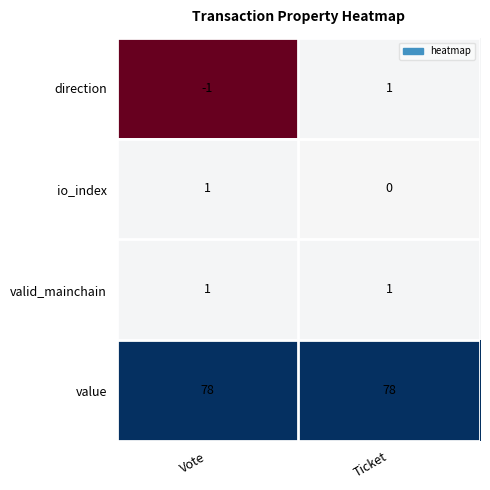

Is it true that valid_mainchain equals 1 at Ticket?

True